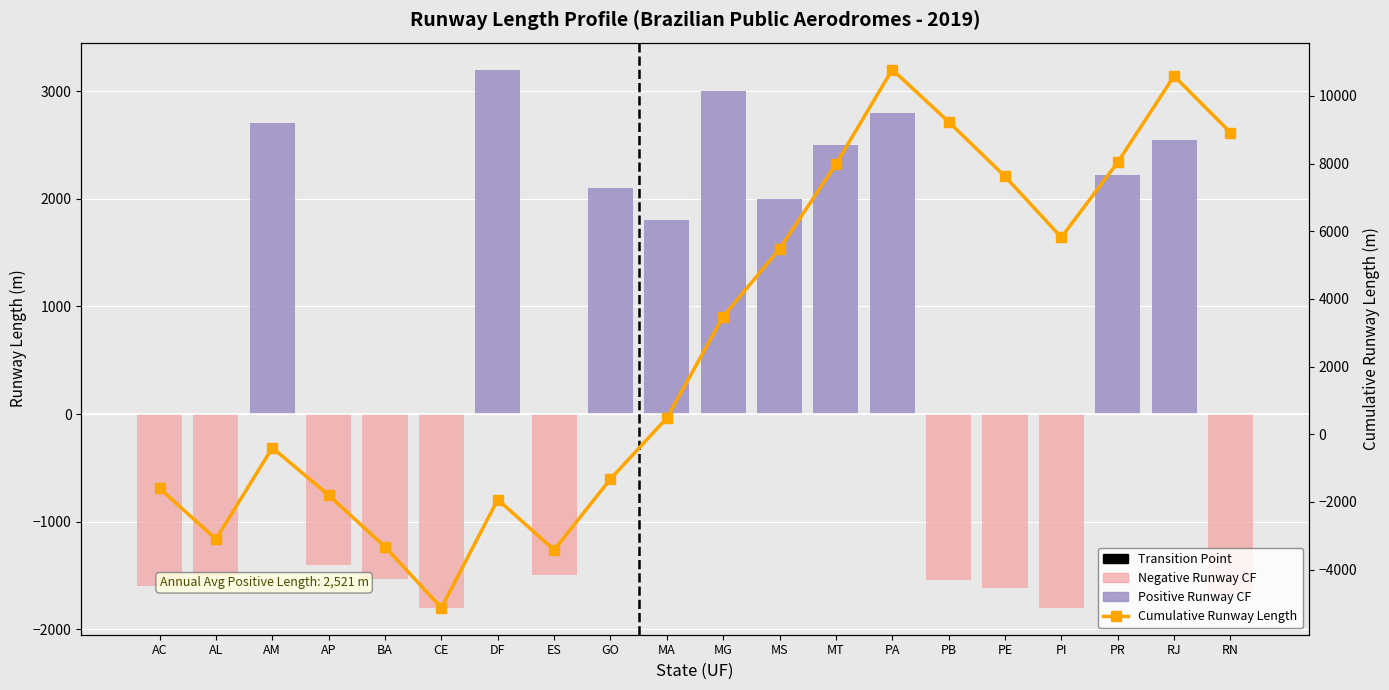

At which category does the chart reach its peak across all series?

DF